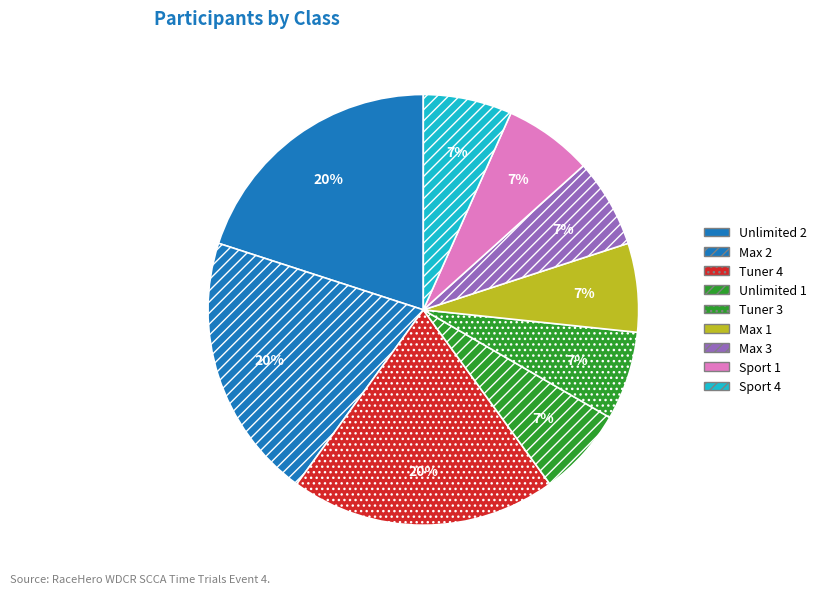

To the nearest percent, what portion does Sport 1 represent?

7%